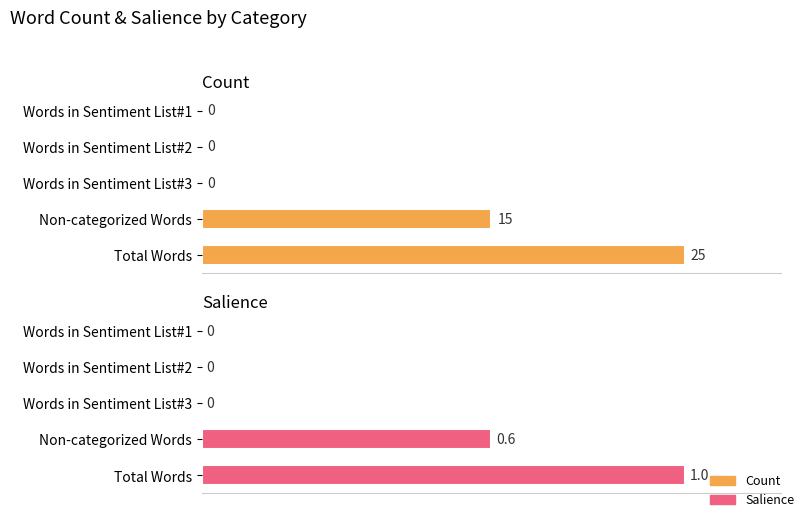

What is the total value across all series at Non-categorized Words?

15.6